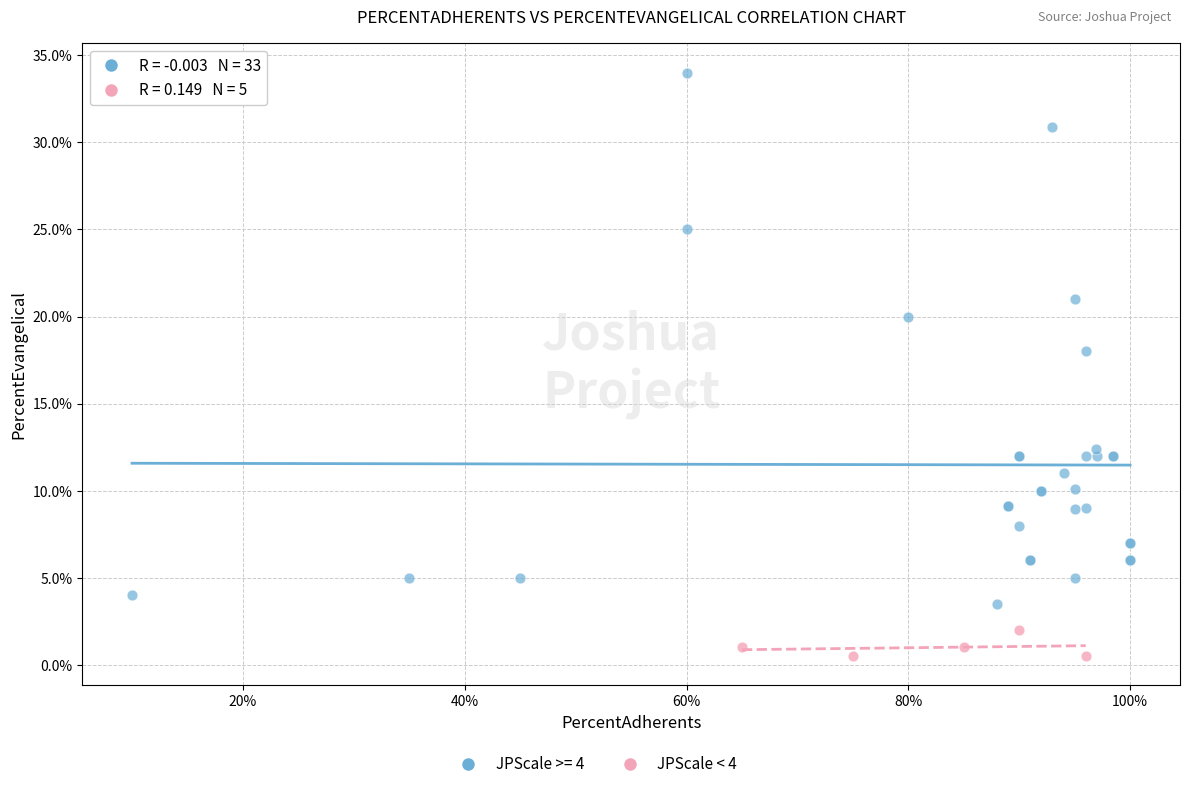

Which series reaches the maximum Y coordinate?

JPScale >= 4